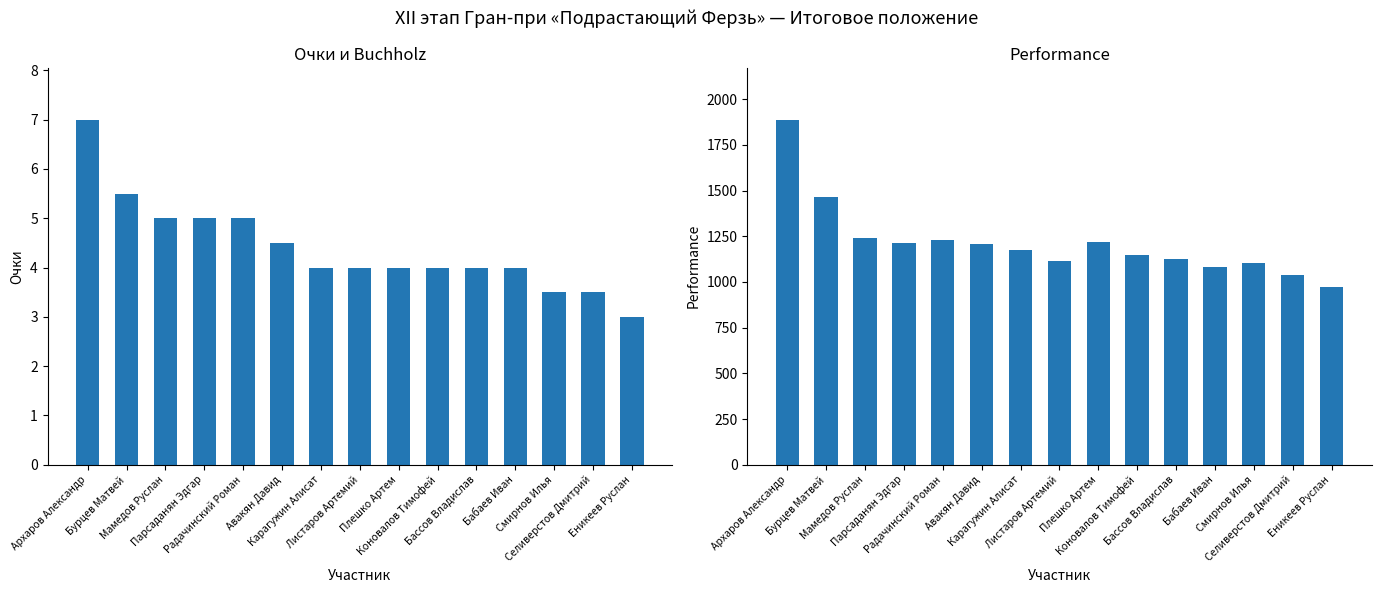

What is the sum of the Performance values at Смирнов Илья and Авакян Давид?

2306.0